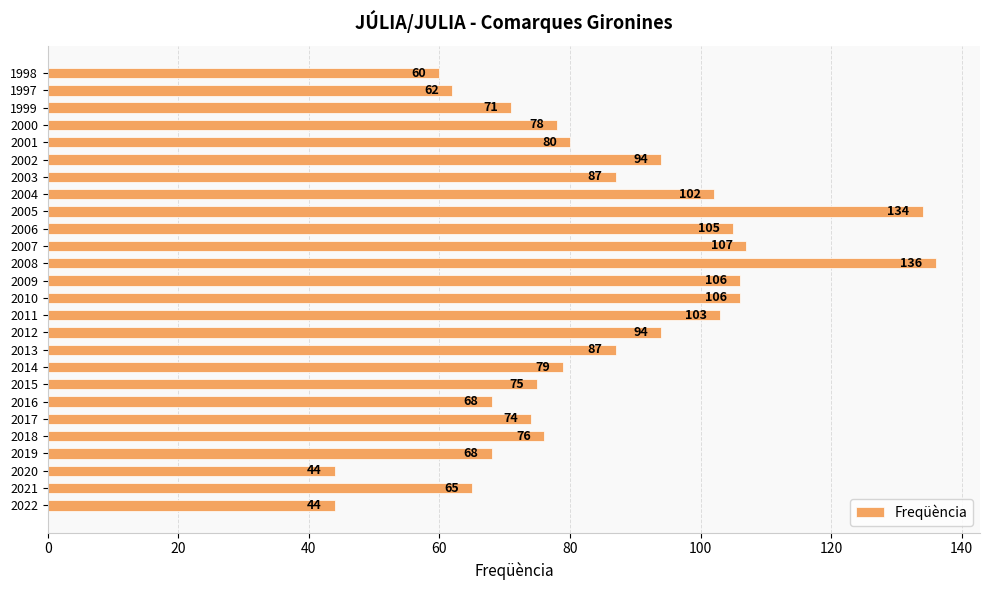

How many data points does each series have?

26